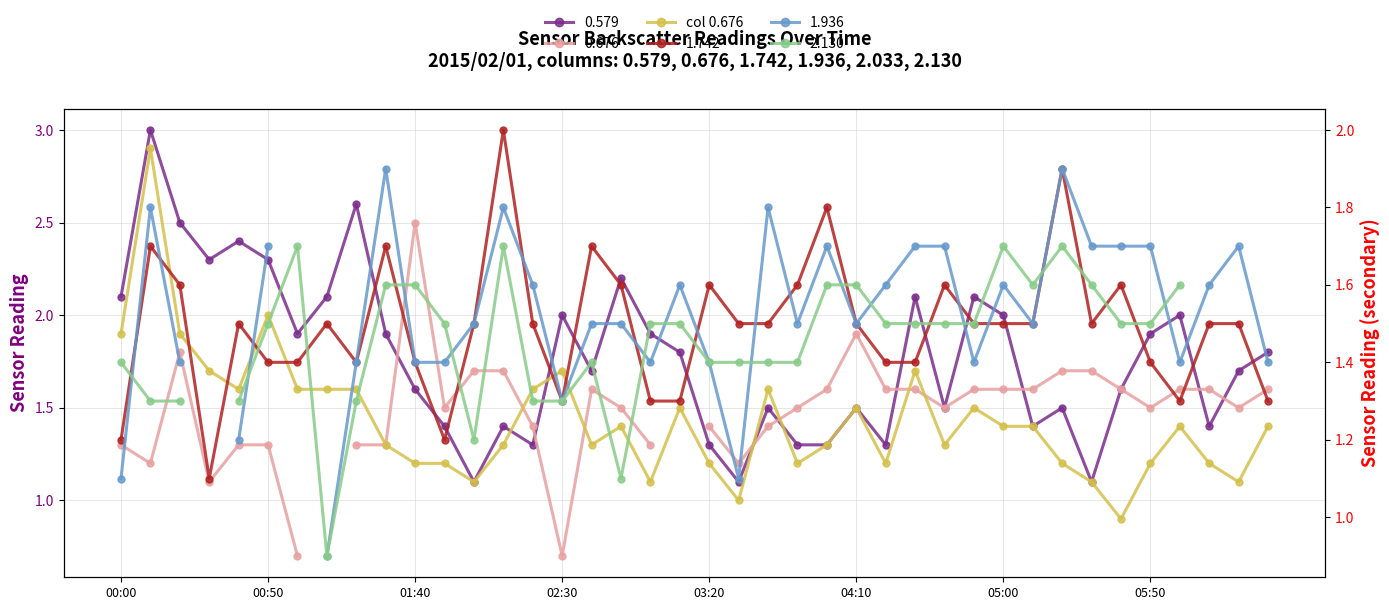

The chart shows a value of 1.6 at 03:20. True or false?

True